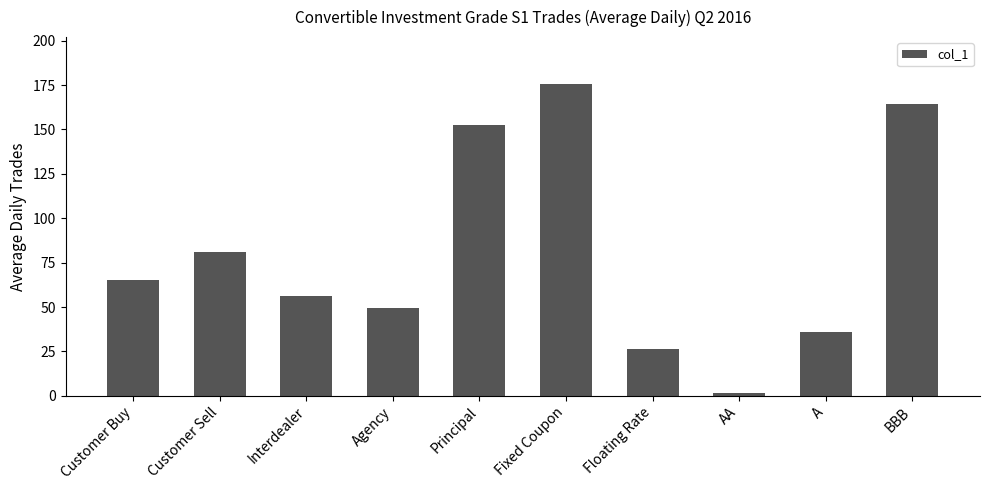

Rank the categories by value from lowest to highest.

AA, Floating Rate, A, Agency, Interdealer, Customer Buy, Customer Sell, Principal, BBB, Fixed Coupon